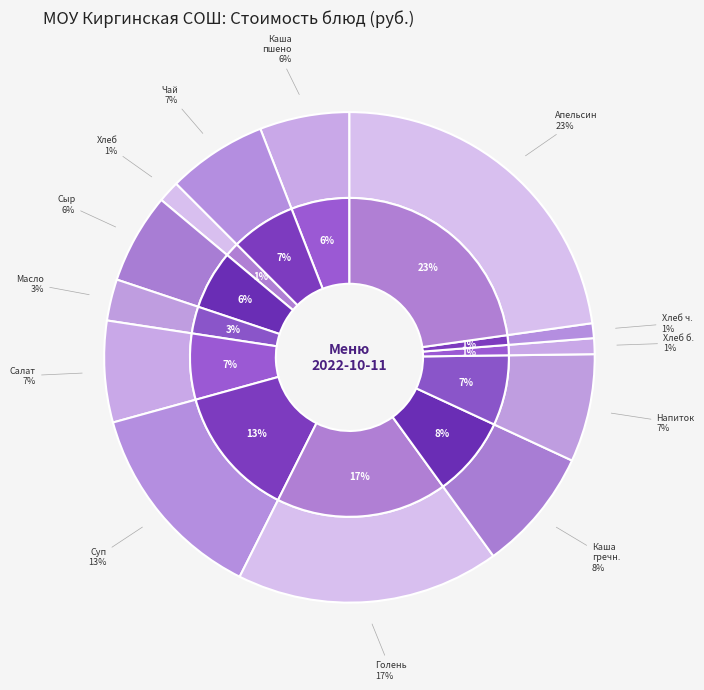

Does any single category account for the majority?

No